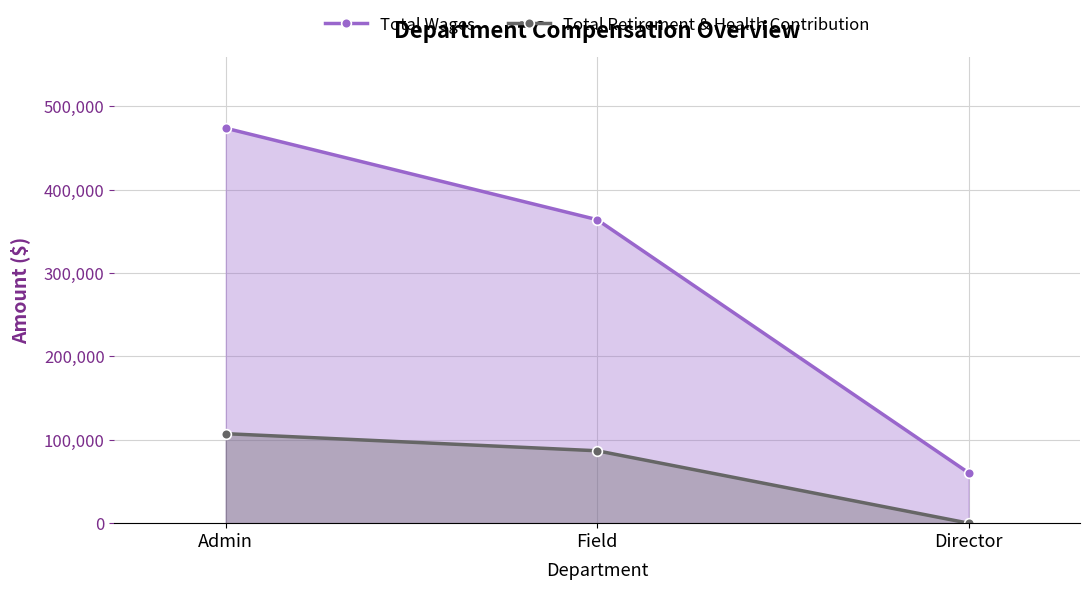

At how many categories does at least one series exceed 389738?

1